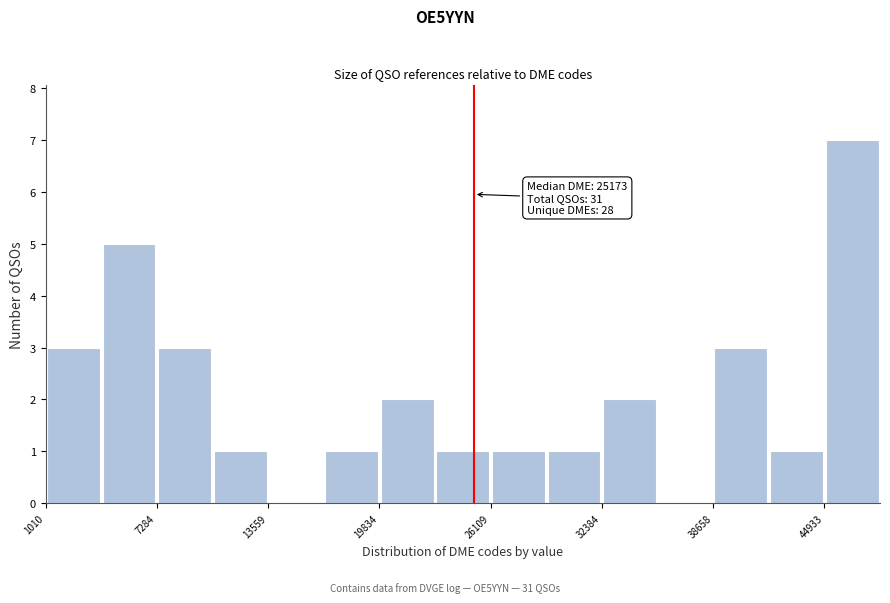

Around what value on the x-axis is the tallest bar? Give the approximate position of its centre, as read against the axis.

47000